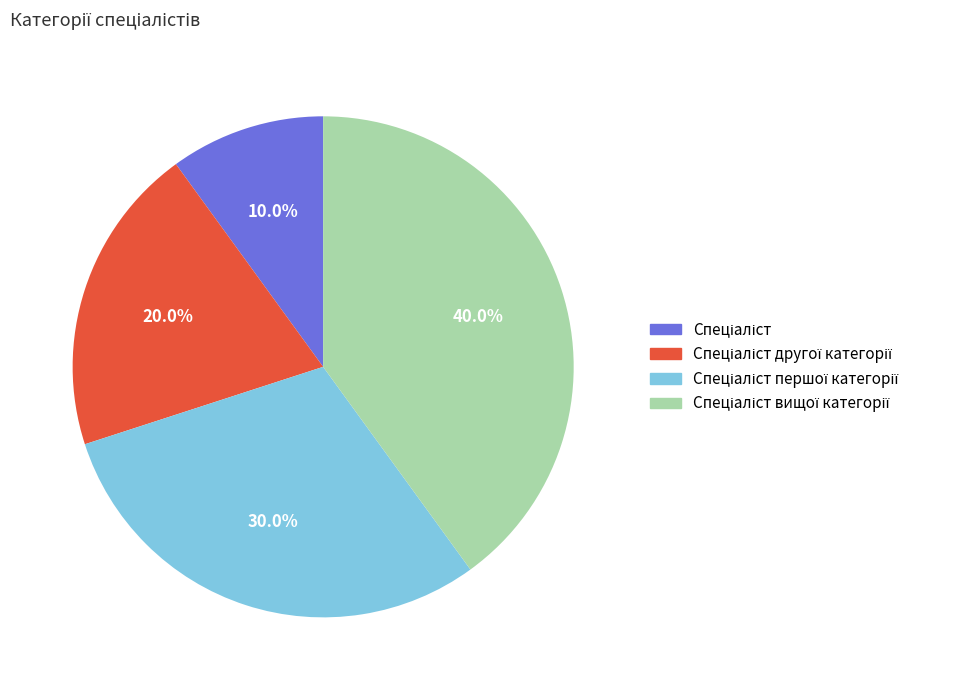

Is there any slice that represents more than half of the pie?

No